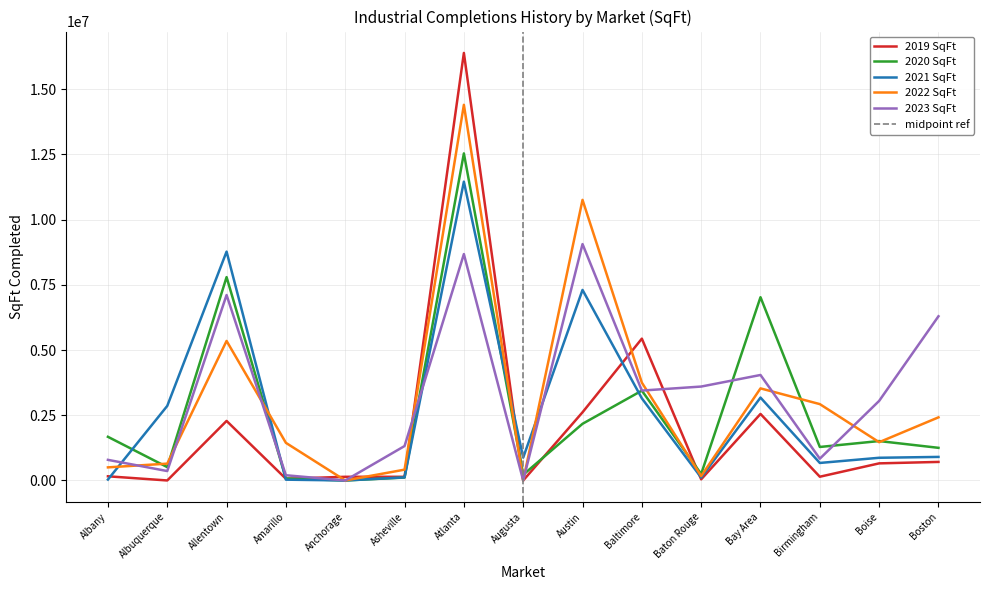

How many times do 2020 SqFt and 2023 SqFt cross each other?

5